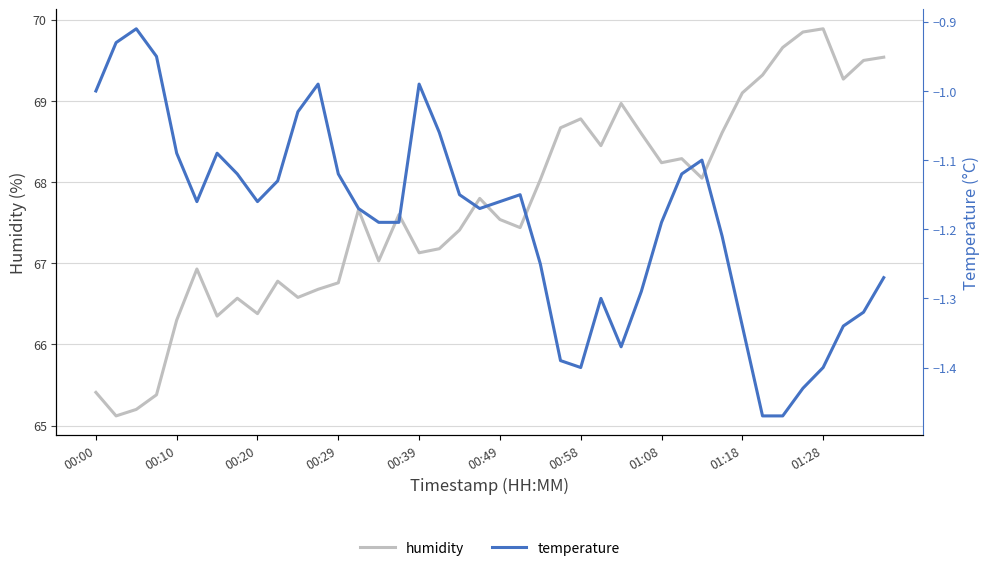

How many interior local peaks does the temperature series have?

7